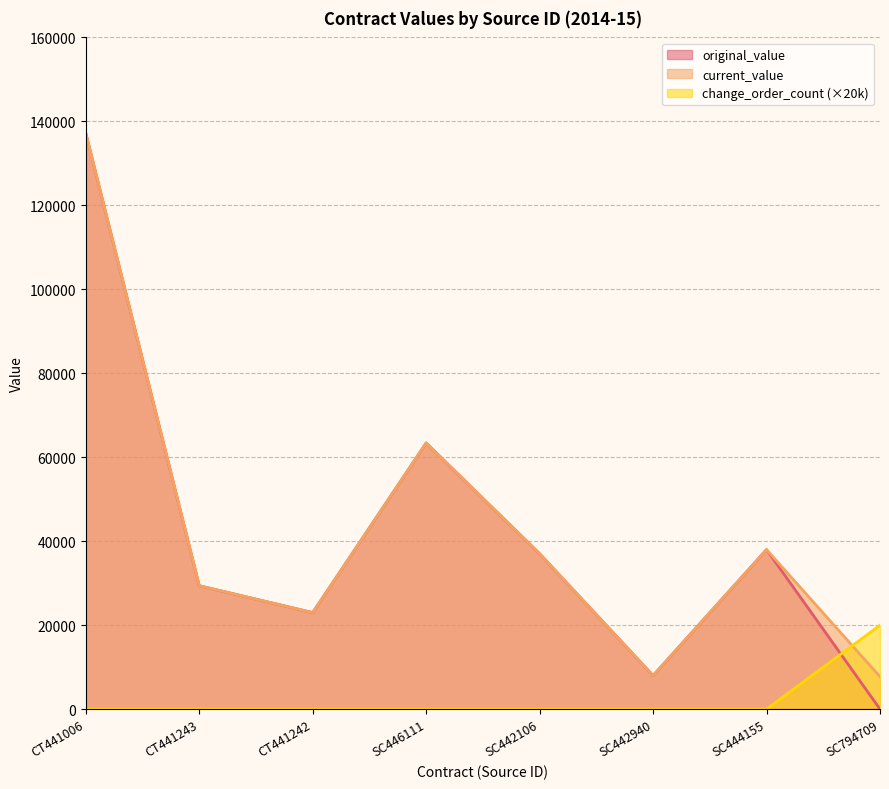

What is the average value of the current_value series?

42970.8